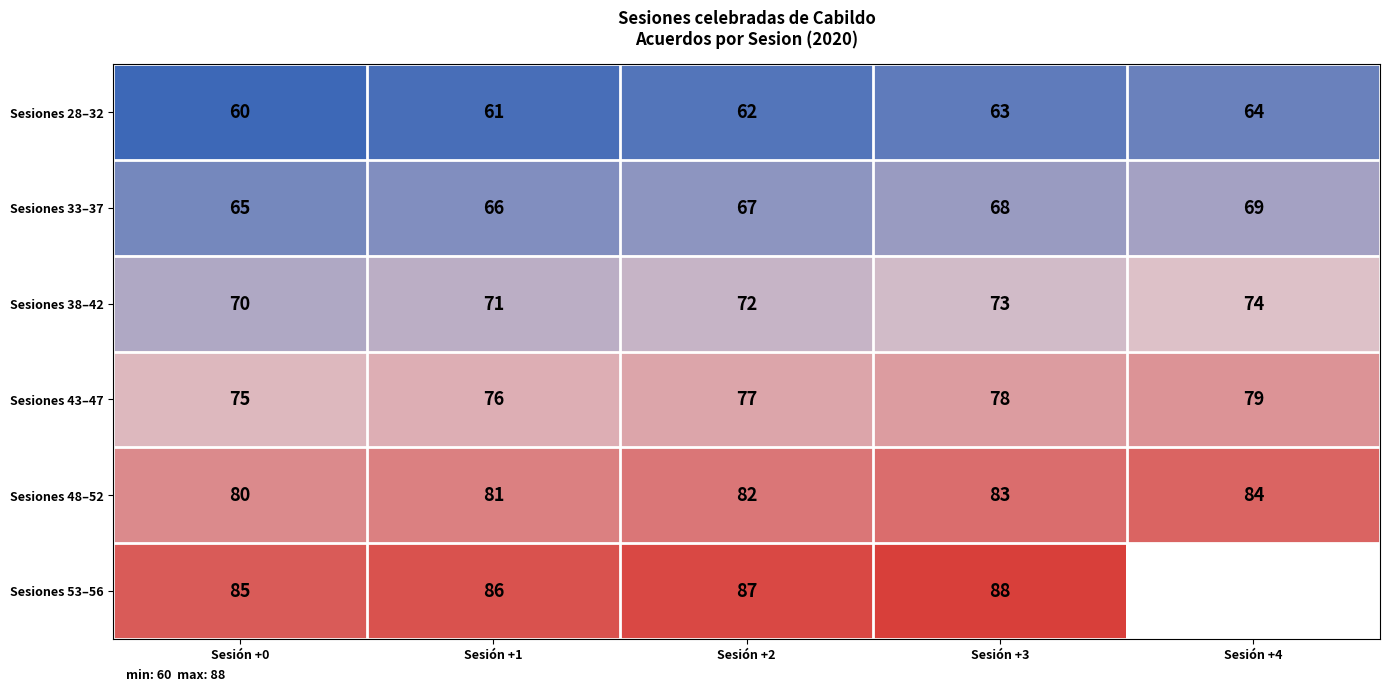

What is the total value across all series at Sesión +2?

447